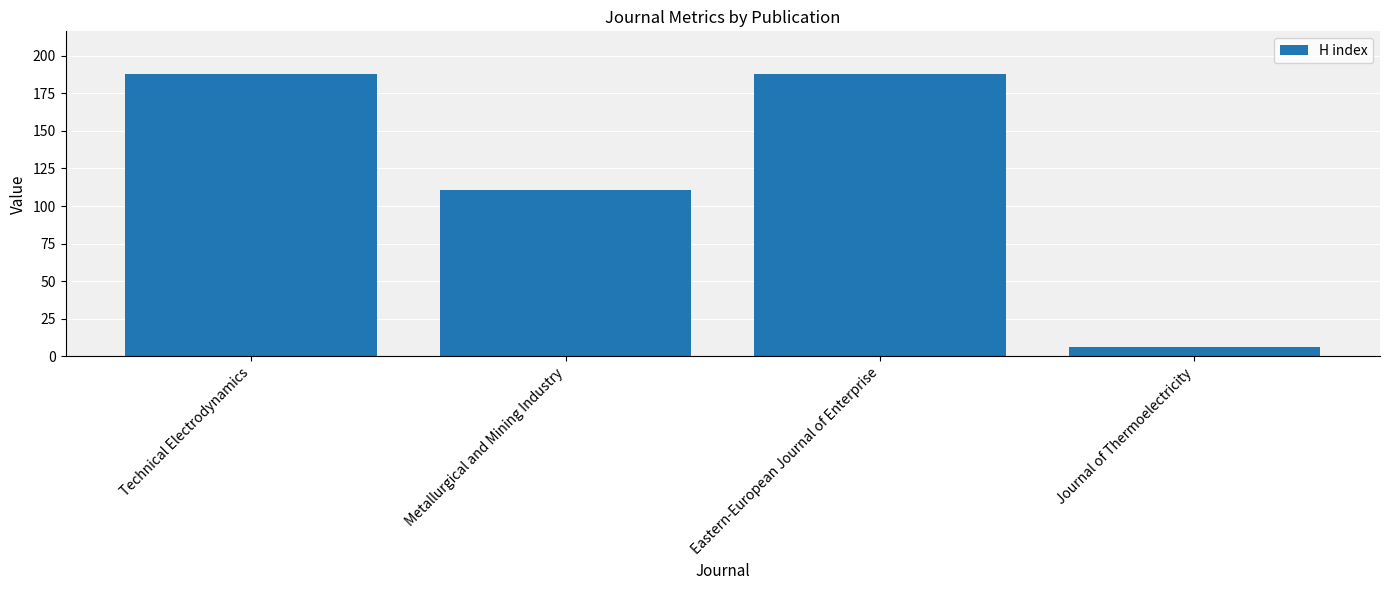

What is the change in value from Eastern-European Journal of Enterprise to Journal of Thermoelectricity?

-182